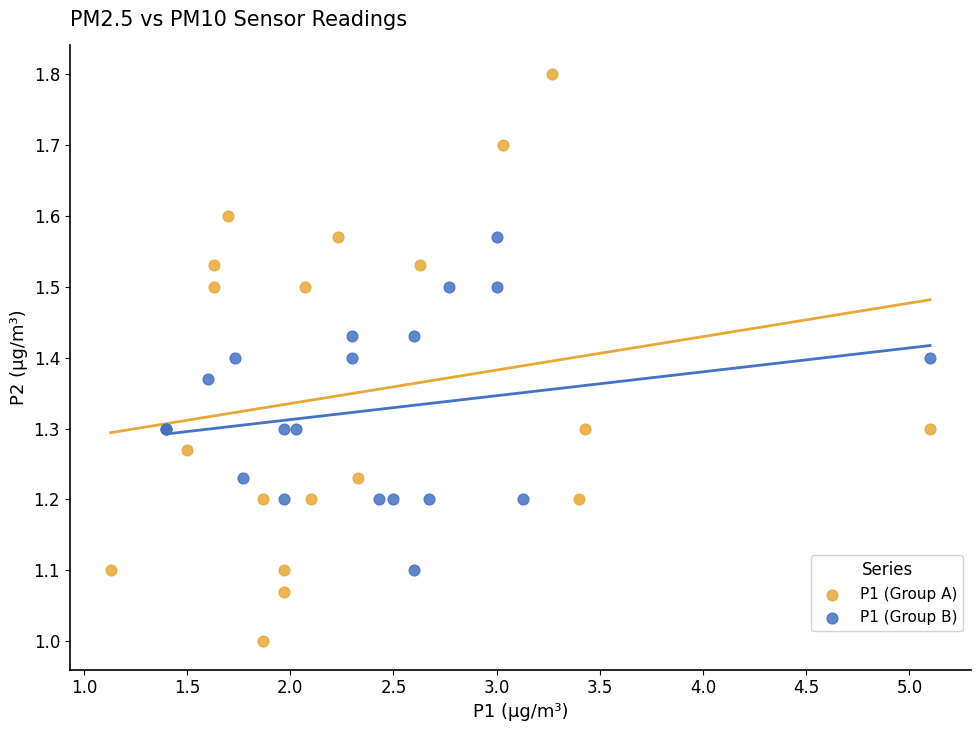

Which series contains the lowest Y value?

P1 (Group A)